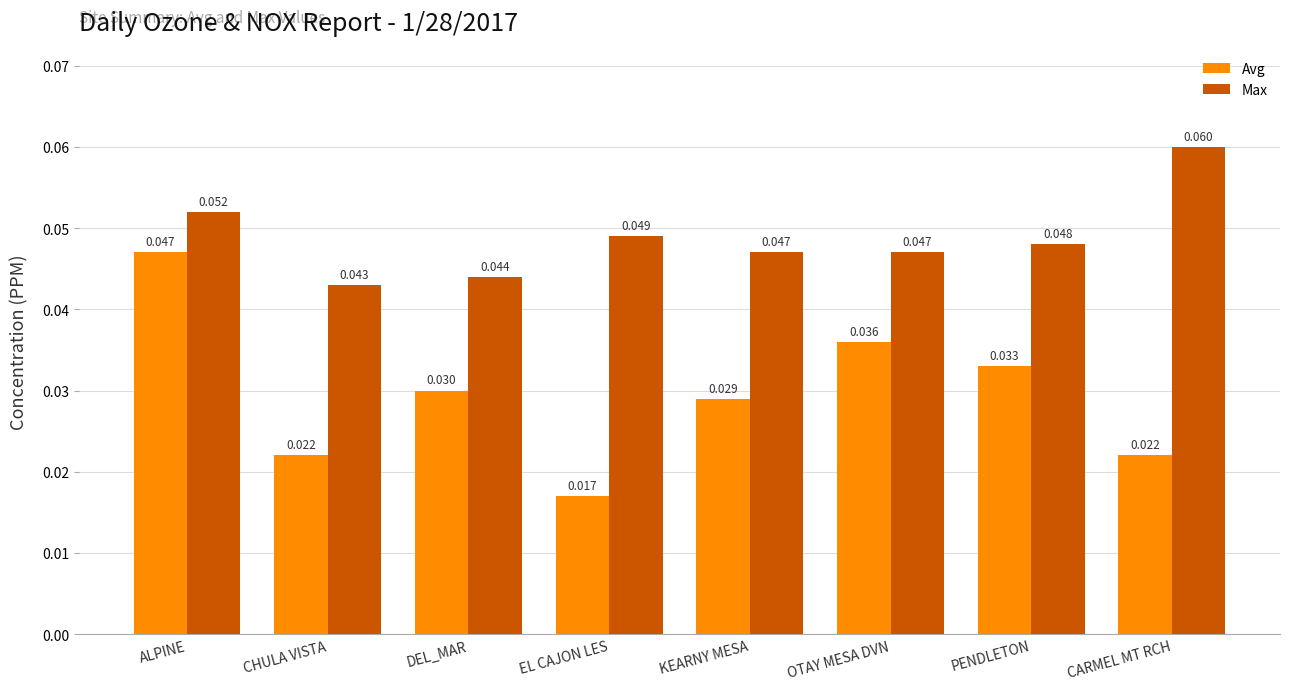

At how many categories does at least one series exceed 0?

8